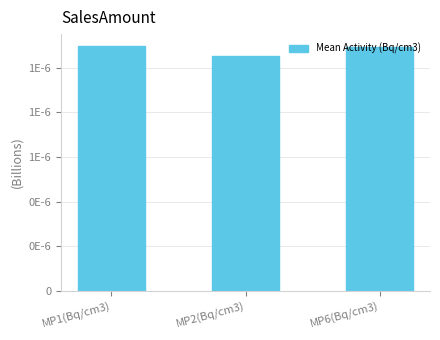

Does the chart contain stacked bars?

No